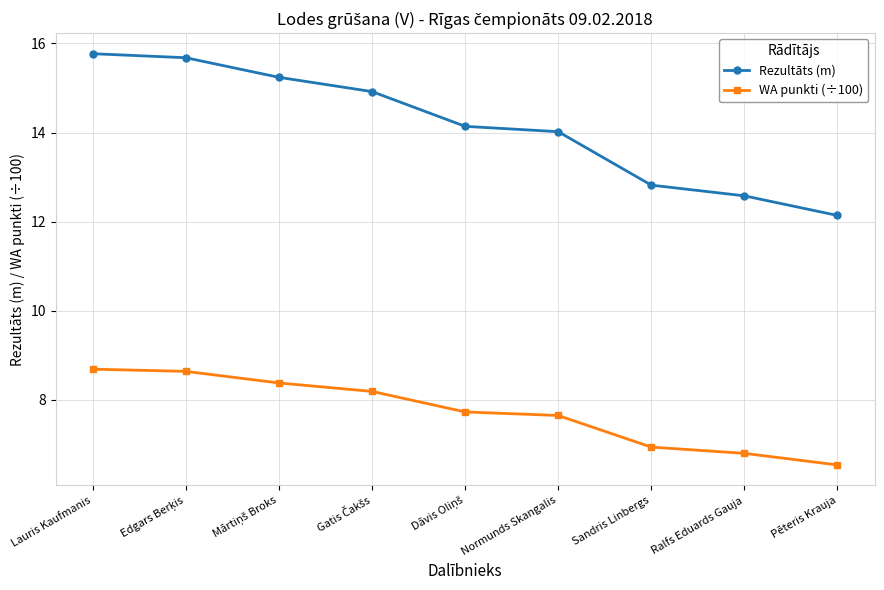

At which label does WA punkti (÷100) reach its minimum?

Pēteris Krauja